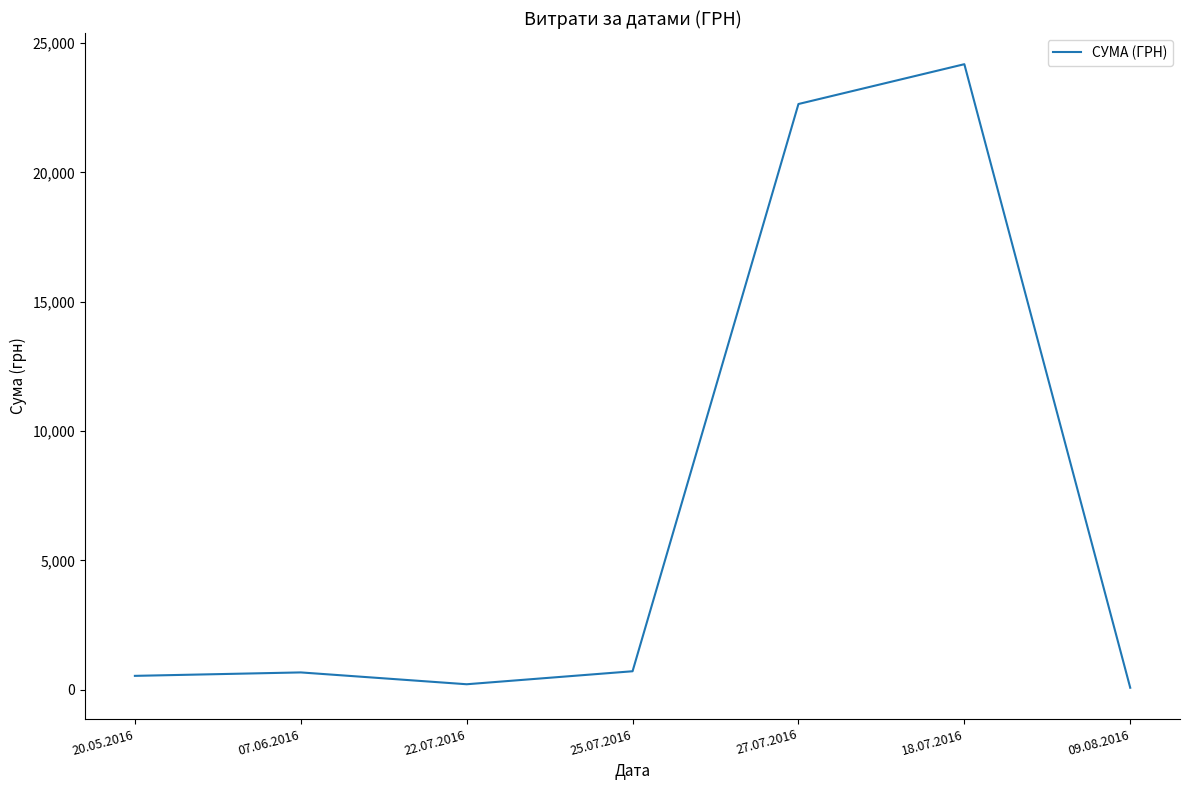

What is the average value?

7005.0